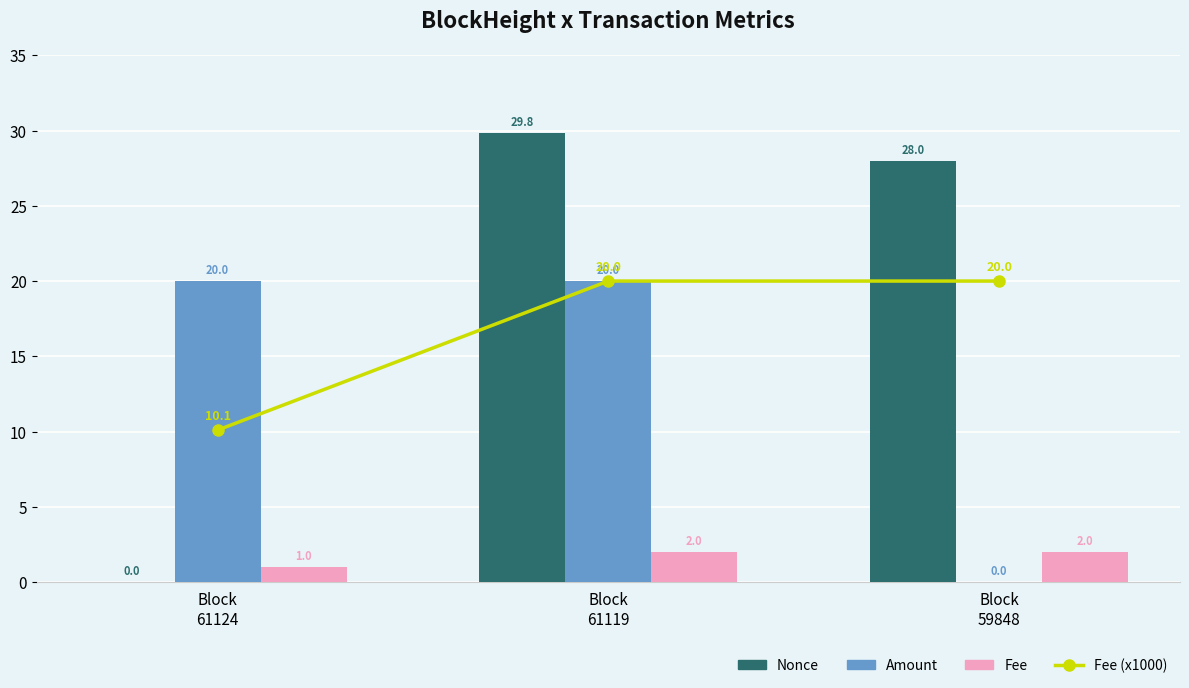

What is the difference between the maximum and minimum values in the Fee series?

1.0